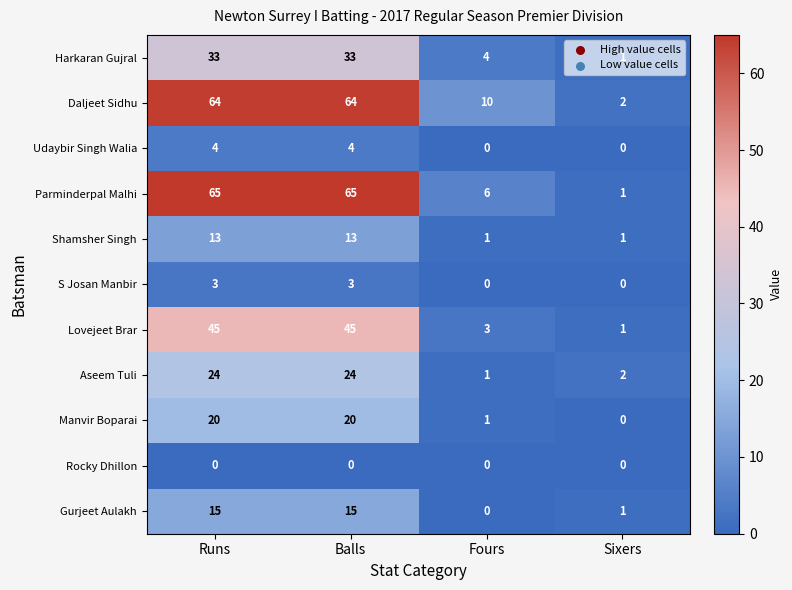

What is the sum of all Harkaran Gujral values?

71